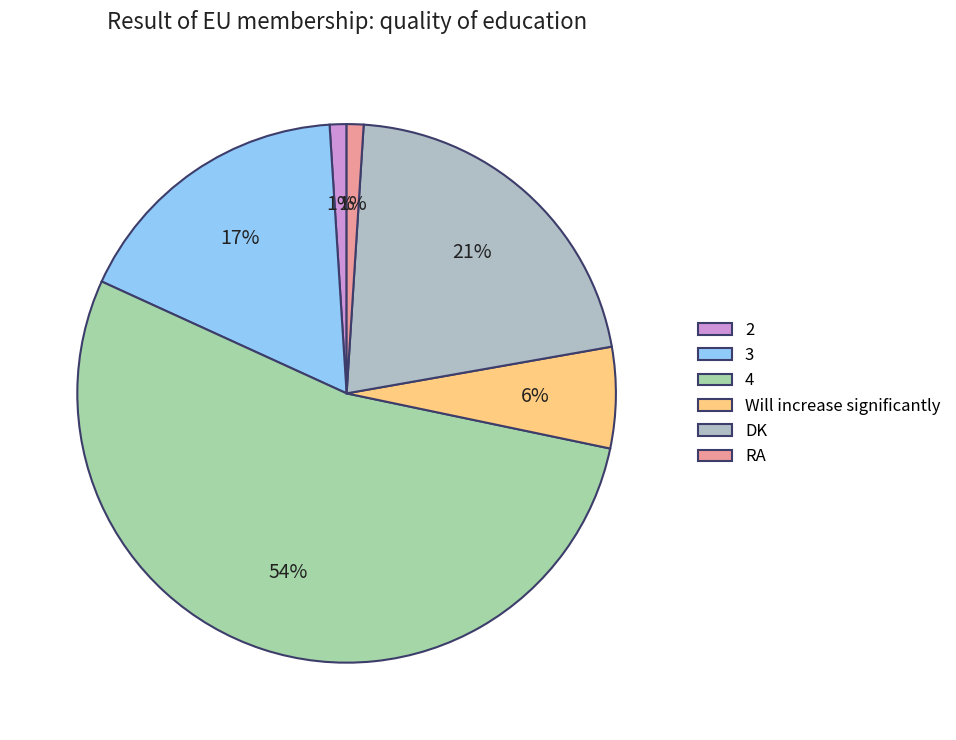

To the nearest percent, what is the combined percentage of RA and 3?

18%